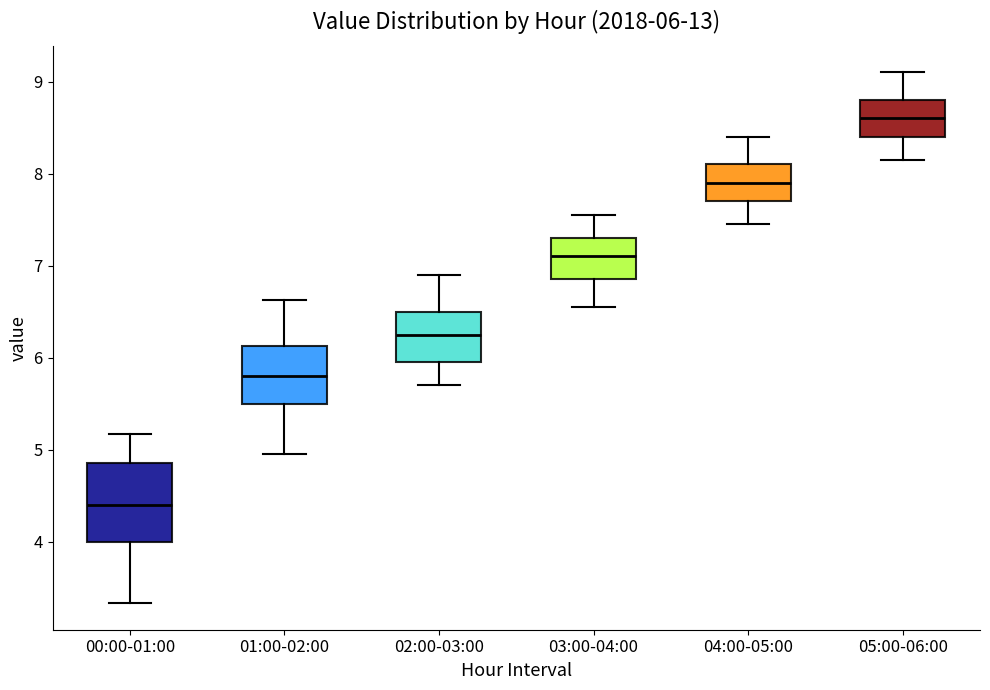

Which box is the tallest, from its lower edge to its upper edge?

00:00-01:00